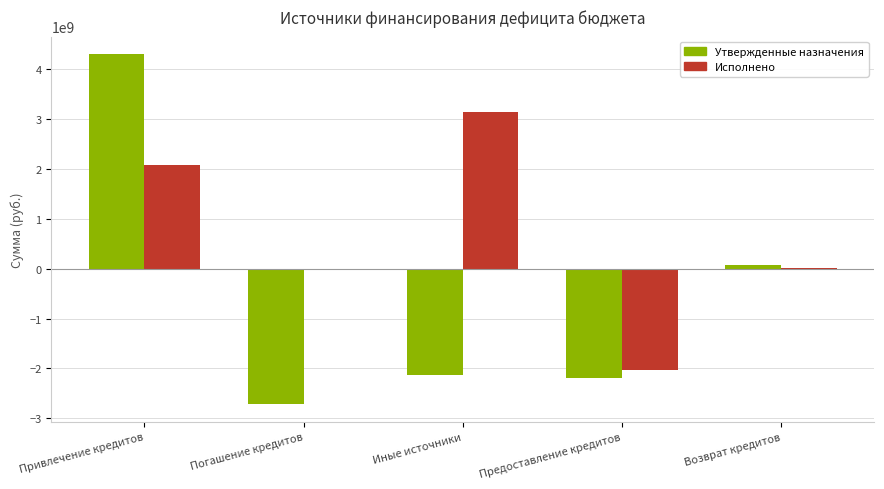

Between Привлечение кредитов and Возврат кредитов, which series saw the biggest shift?

Утвержденные назначения